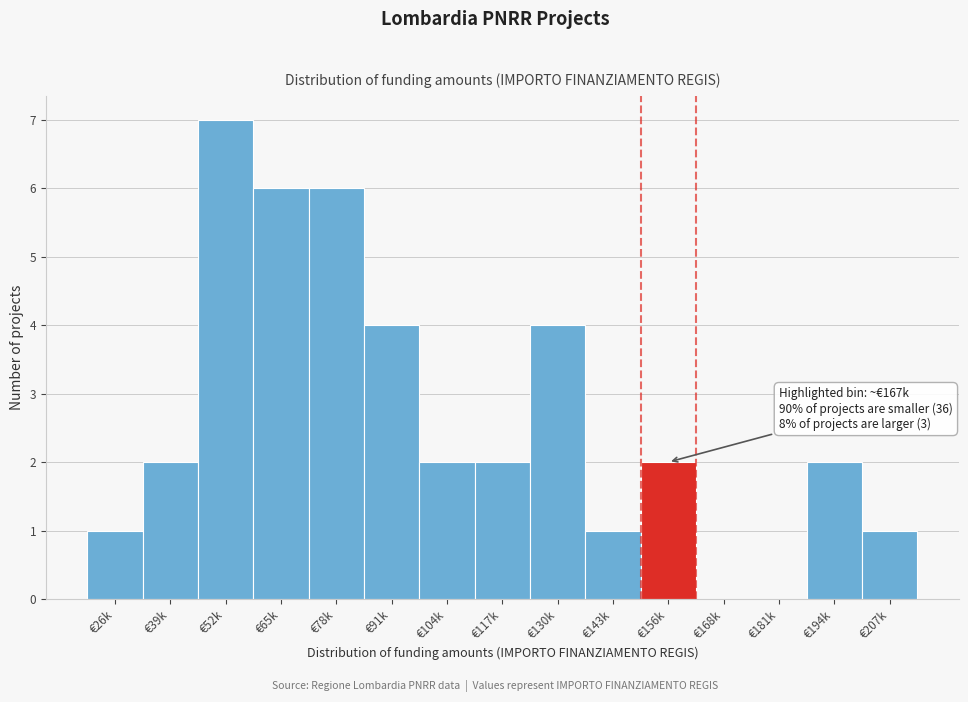

Reading left to right, transcribe all the data shown in this chart.

€26k=1	€39k=2	€52k=7	€65k=6	€78k=6	€91k=4	€104k=2	€117k=2	€130k=4	€143k=1	€156k=2	€168k=0	€181k=0	€194k=2	€207k=1